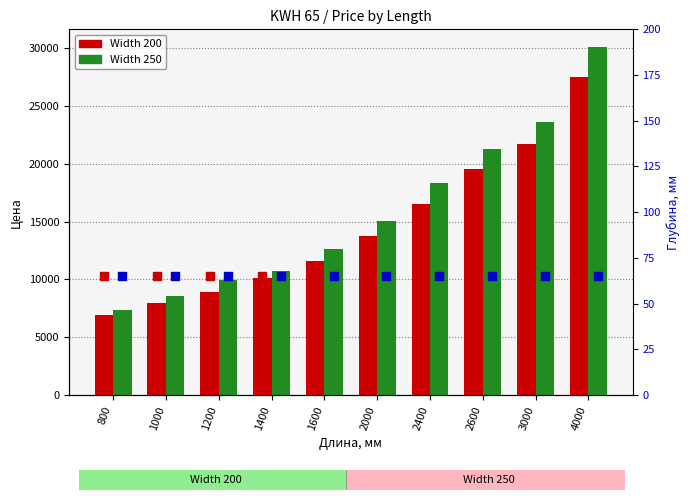

At which category is the sum across all series the highest?

4000